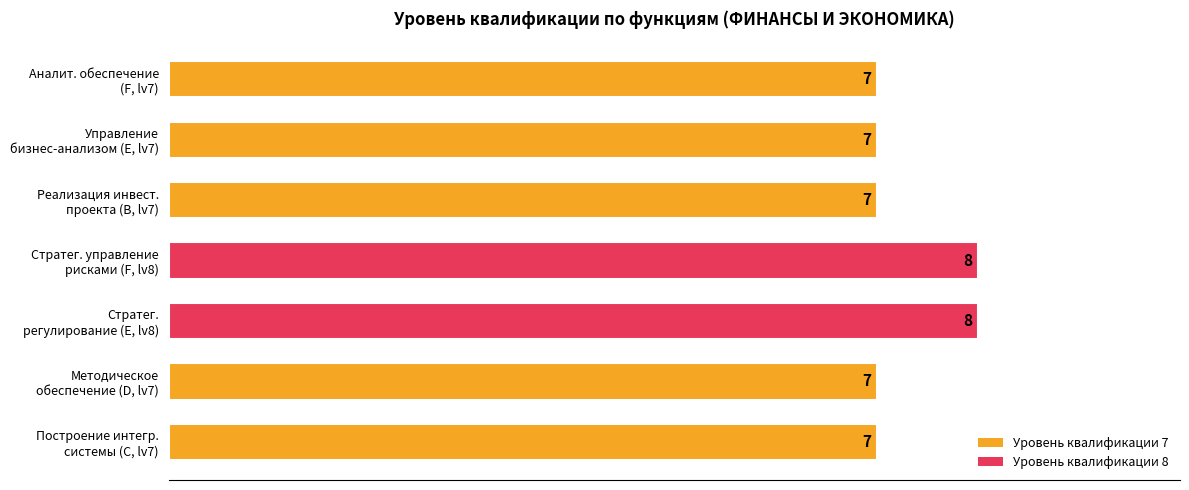

How many values are between 7 and 8?

7